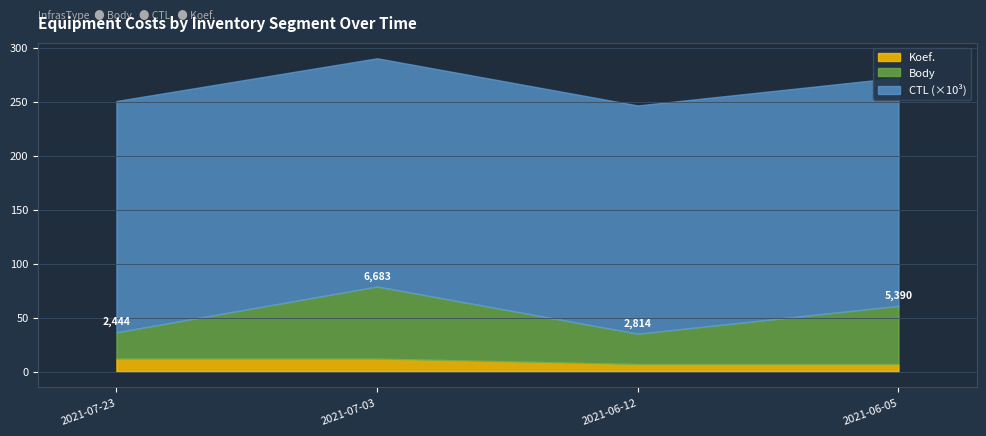

Which category has the highest value in the Koef. series?

2021-07-23